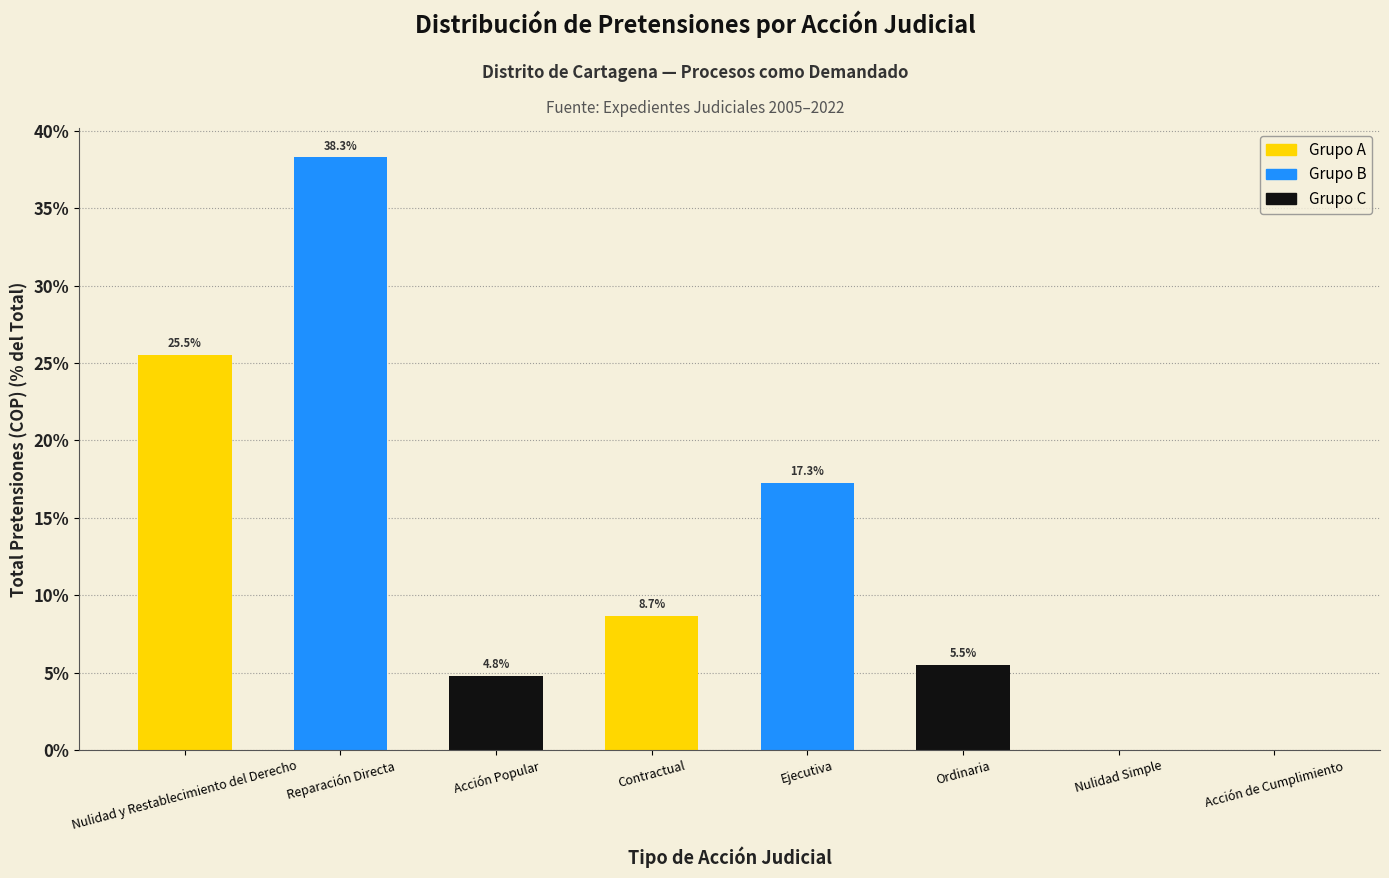

At which category does the chart reach its peak across all series?

Reparación Directa